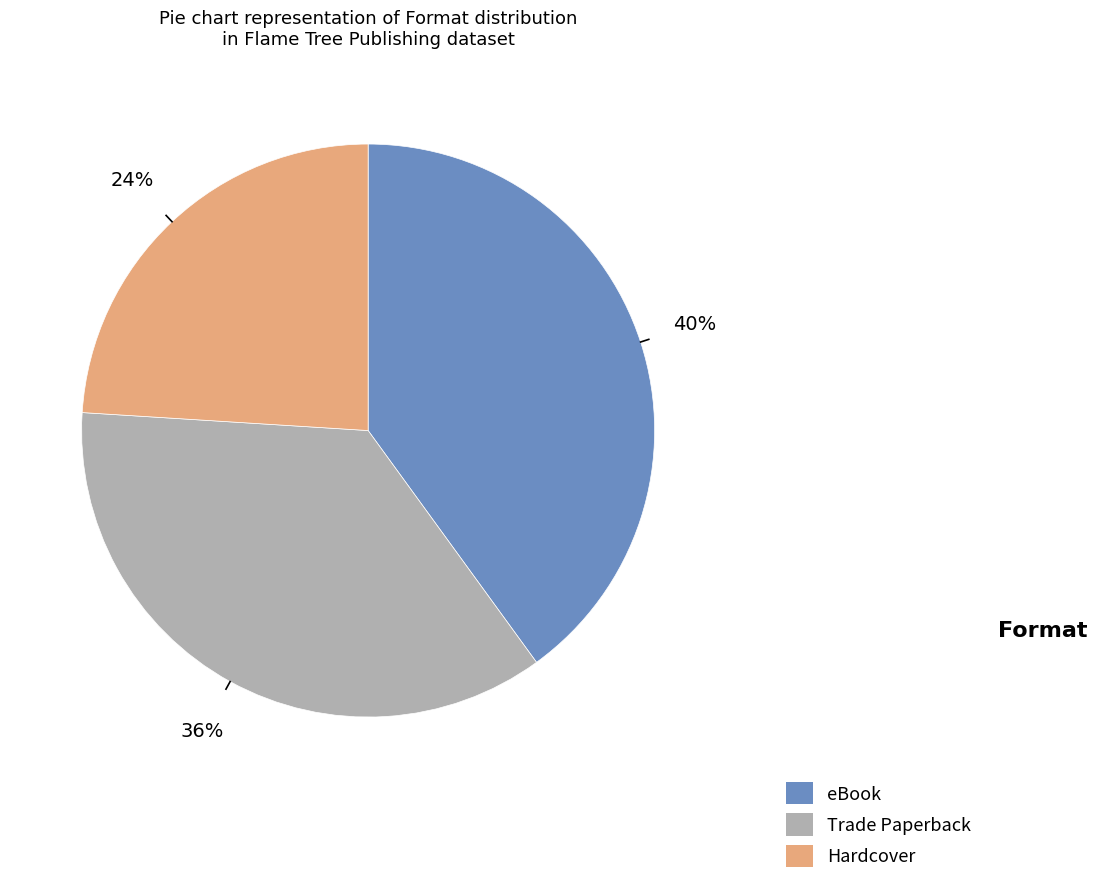

Is eBook the majority of the pie?

No